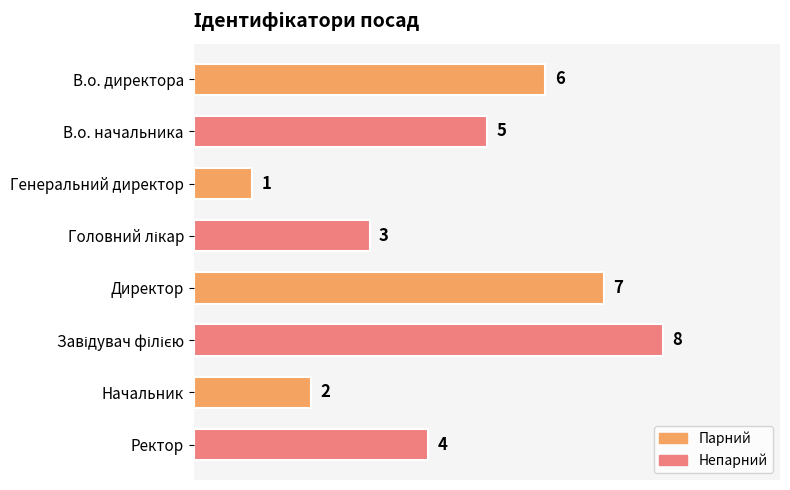

The chart shows a value of 8 at В.о. начальника. True or false?

False